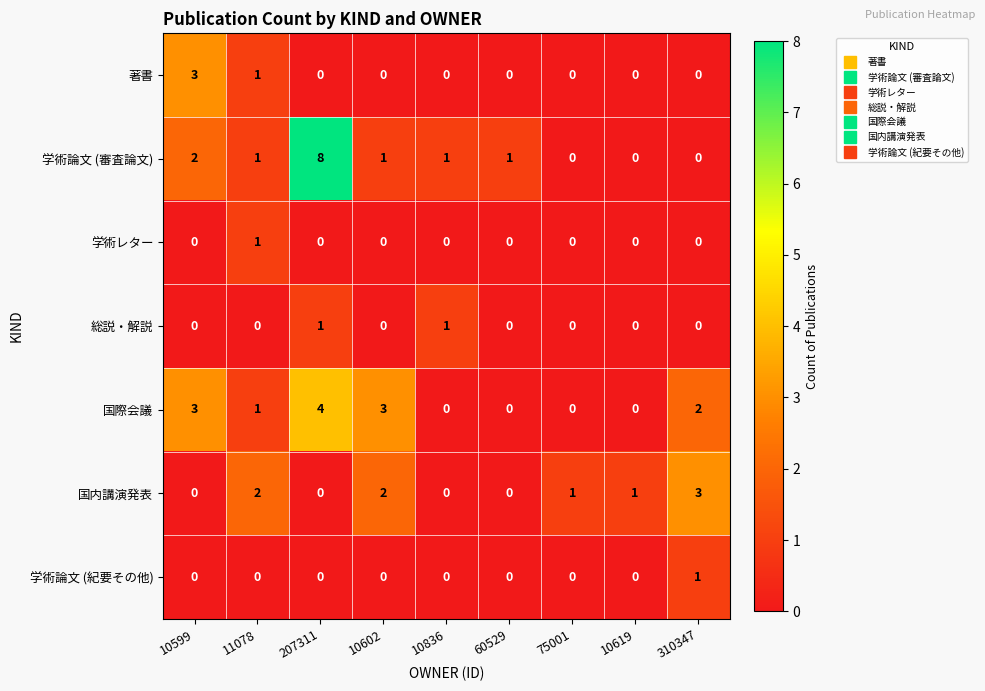

At which category is the sum across all series the highest?

207311